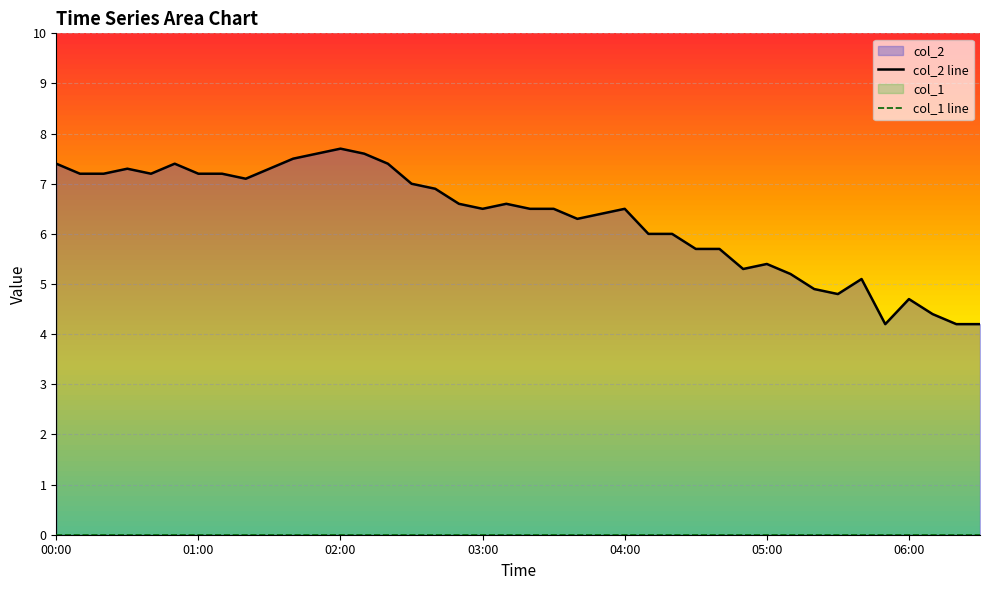

What are all the series names shown in the legend?

col_2 line, col_1 line